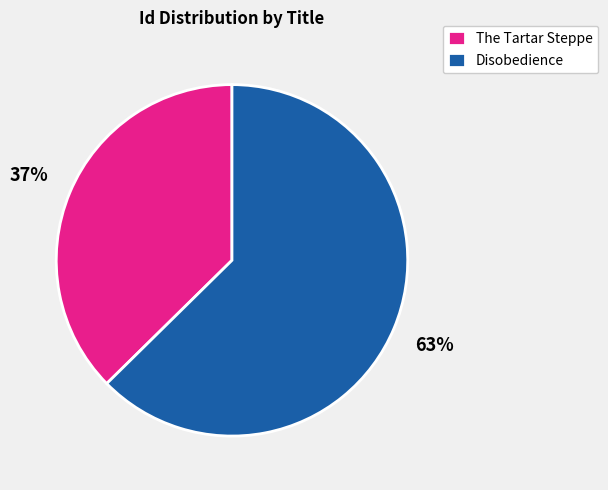

To the nearest percent, what is the combined percentage of Disobedience and The Tartar Steppe?

100%